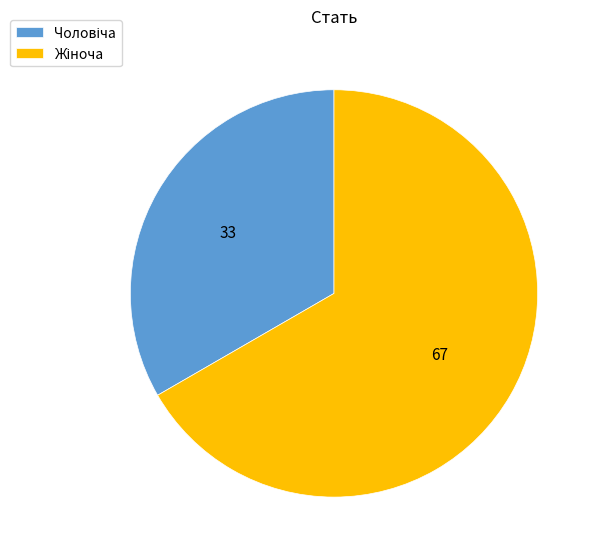

Does any single category account for the majority?

Yes